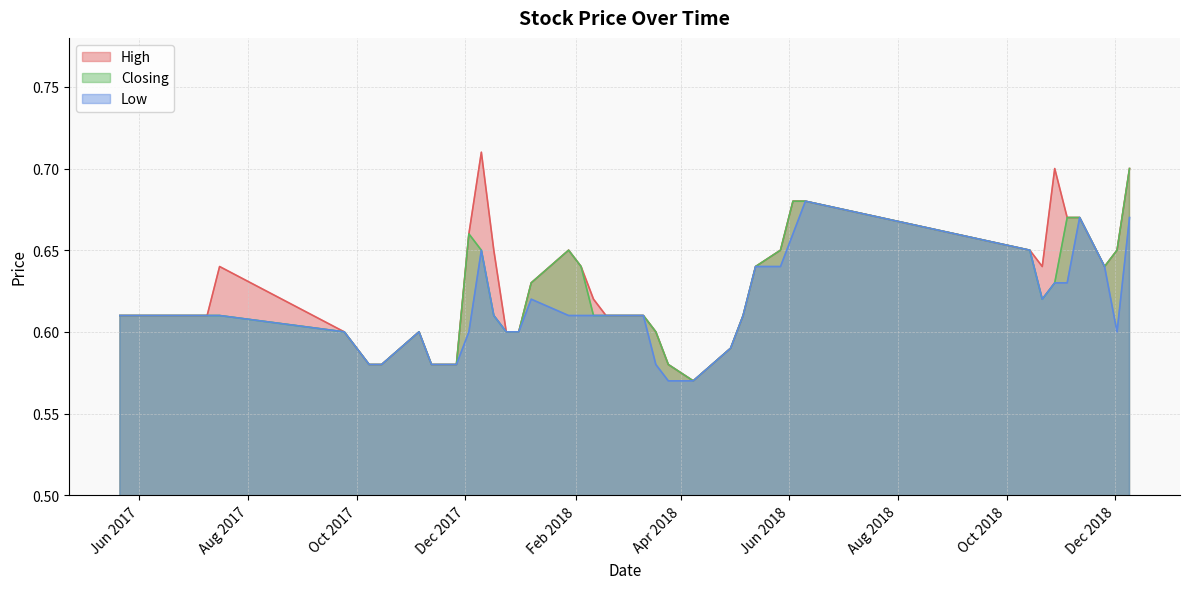

Which series has the widest spread of values?

High